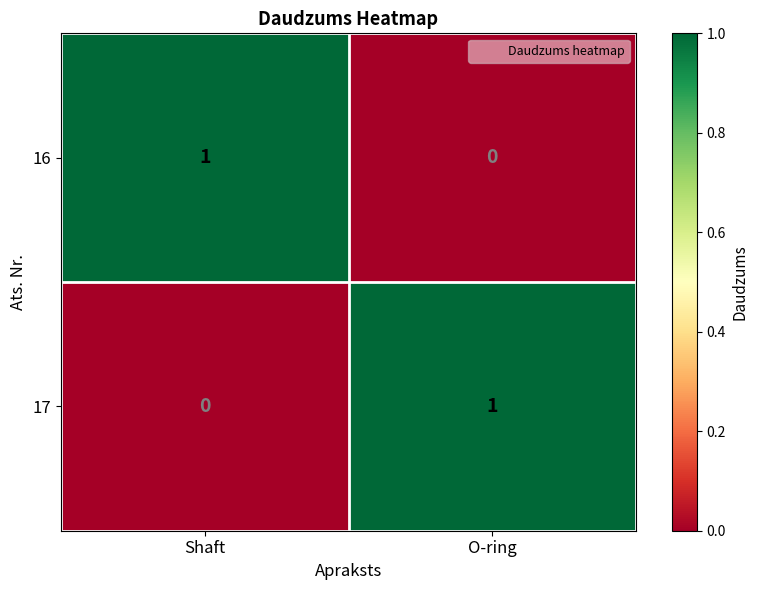

What is the difference between the highest and lowest values at O-ring?

1